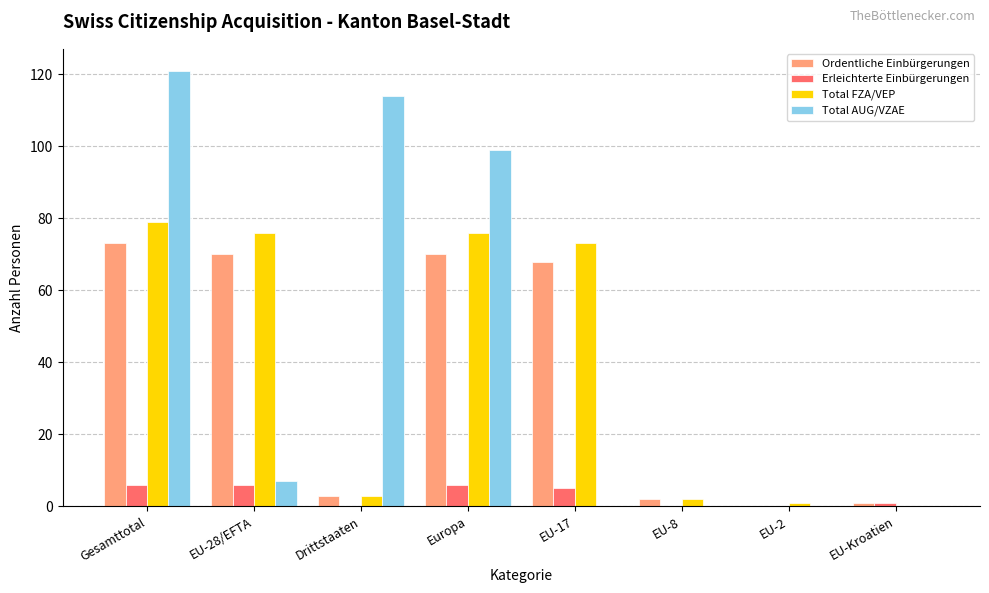

What is the sum of all Ordentliche Einbürgerungen values?

287